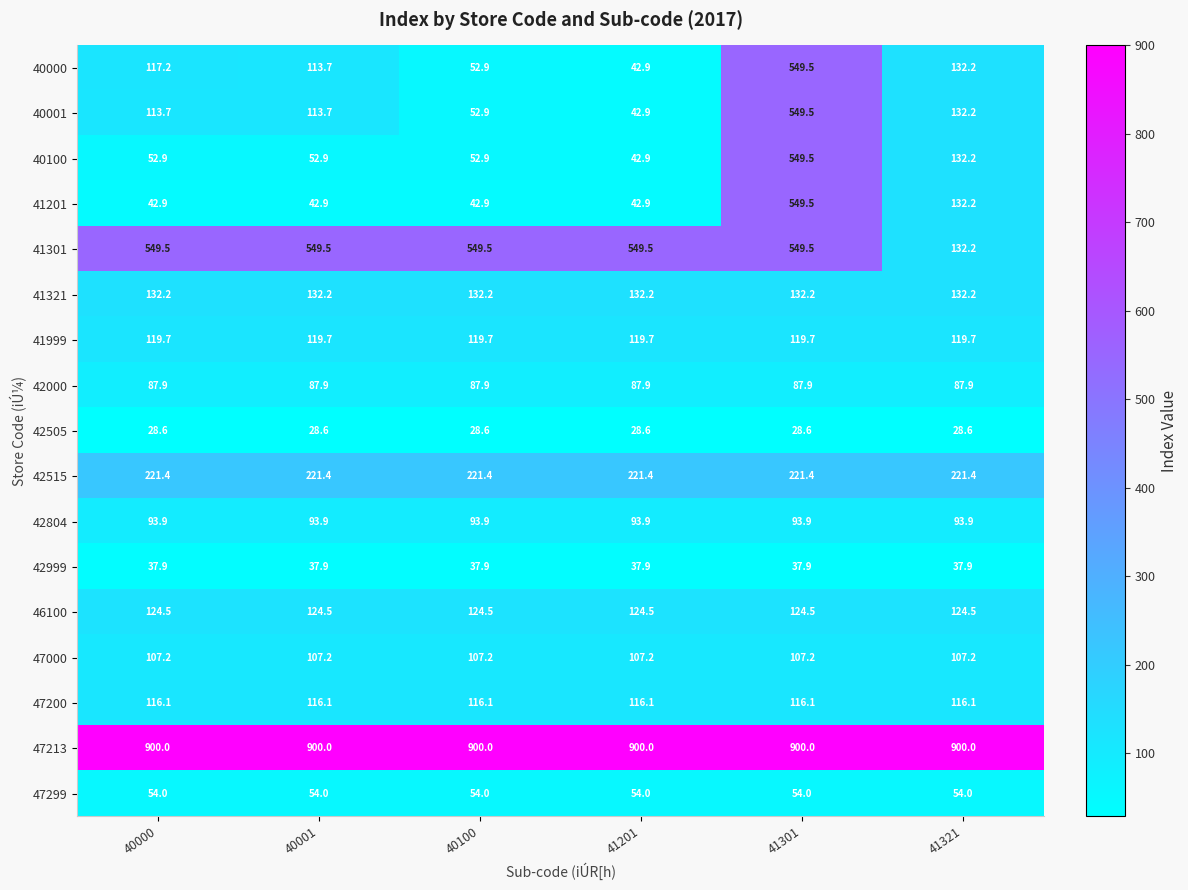

At how many categories does at least one series exceed 803?

6